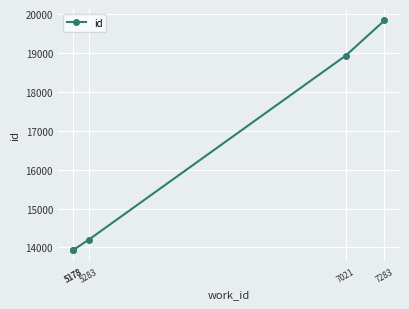

List the labels in order of value, largest first.

7283, 7021, 5283, 5178, 5178